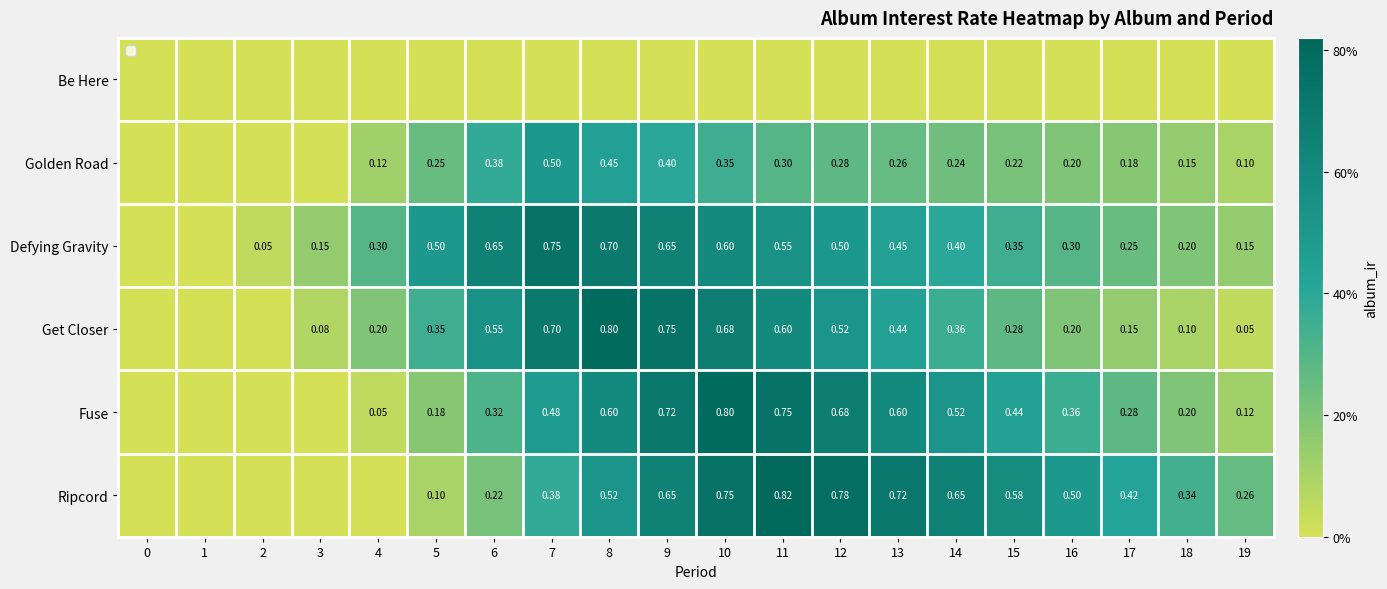

How many categories are shown in the chart?

20